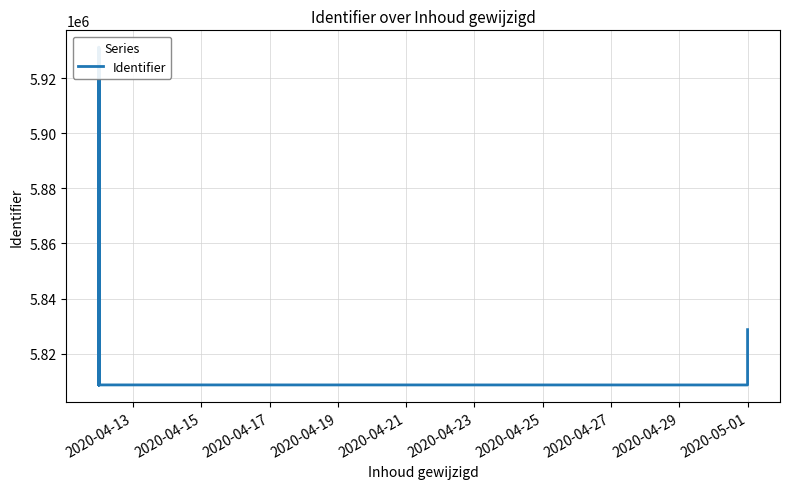

Does the chart display data point markers on the line(s)?

No